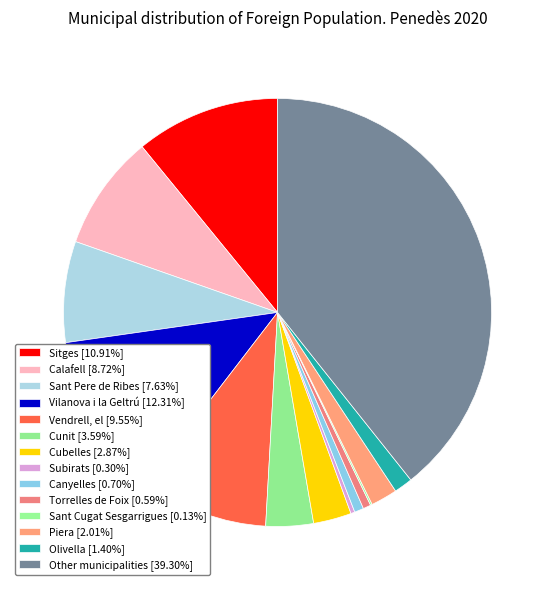

To the nearest percent, what is the difference between the largest and smallest slice percentages?

39%